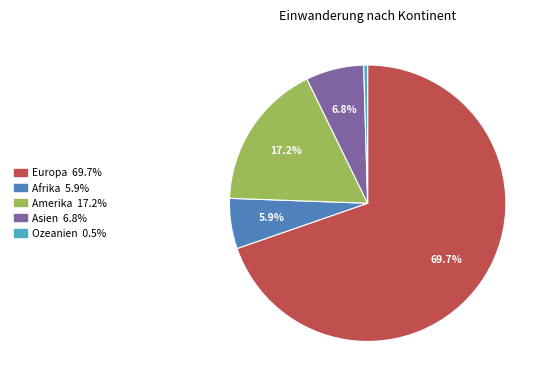

Combined, what portion of the pie is Asien and Afrika?

12.7%